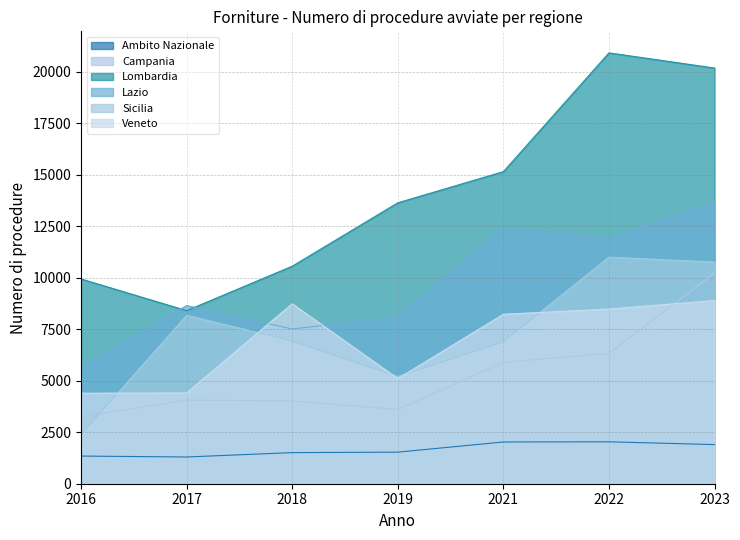

At how many categories does at least one series exceed 12962?

4